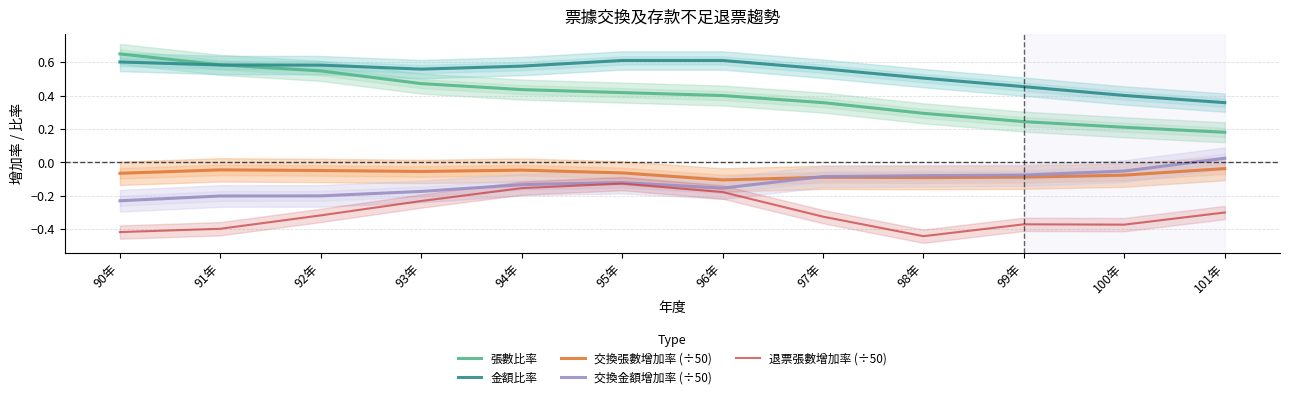

Which label corresponds to the smallest value in the chart?

98年